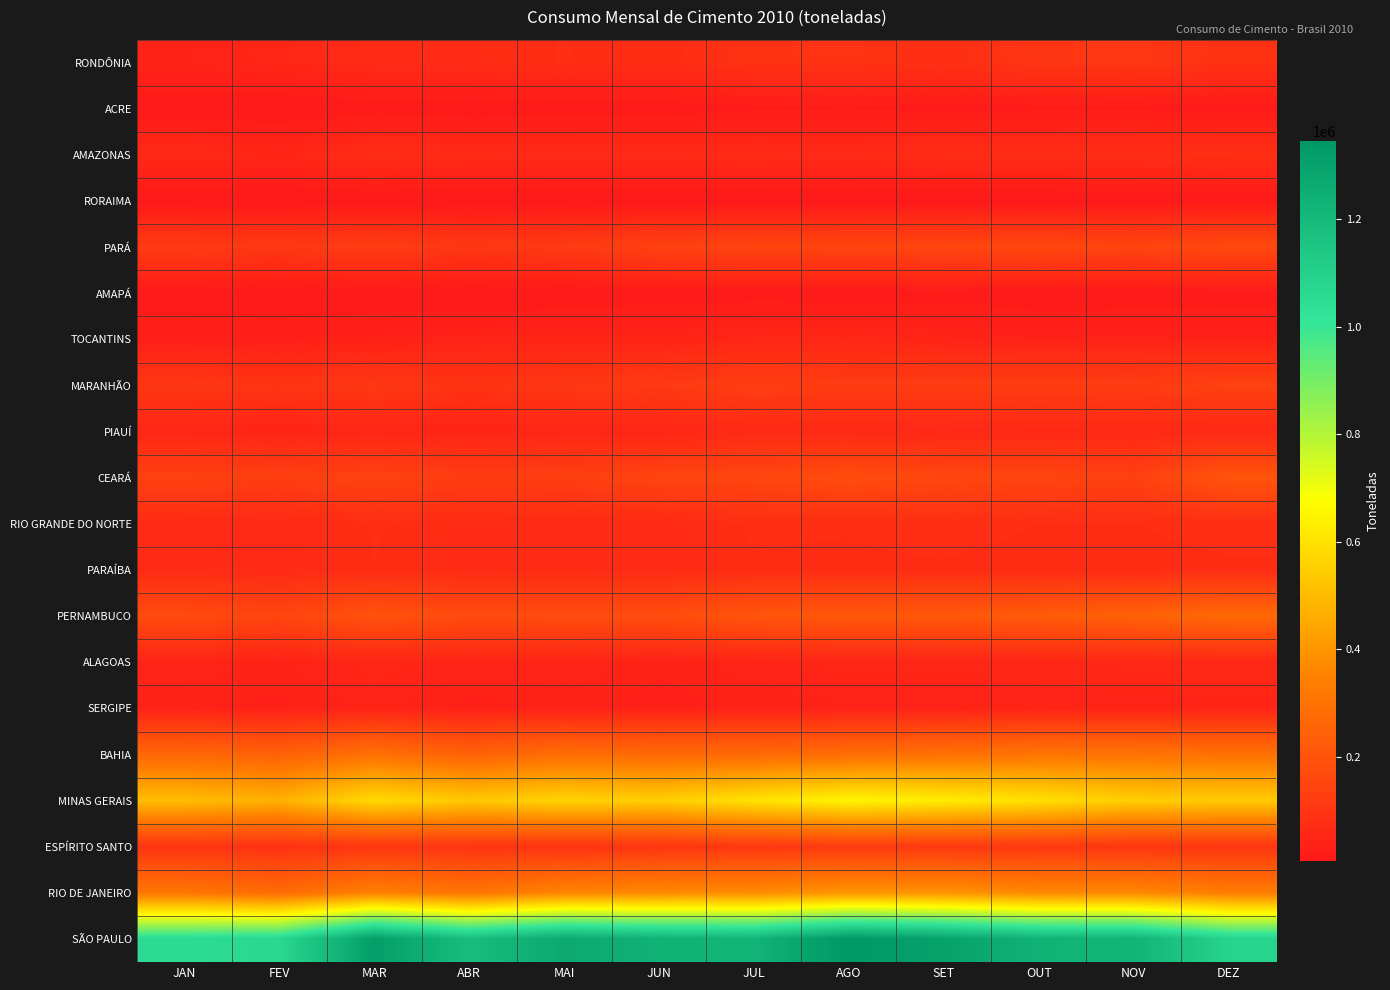

What is the spread (max minus min) of values at ABR?

1176888